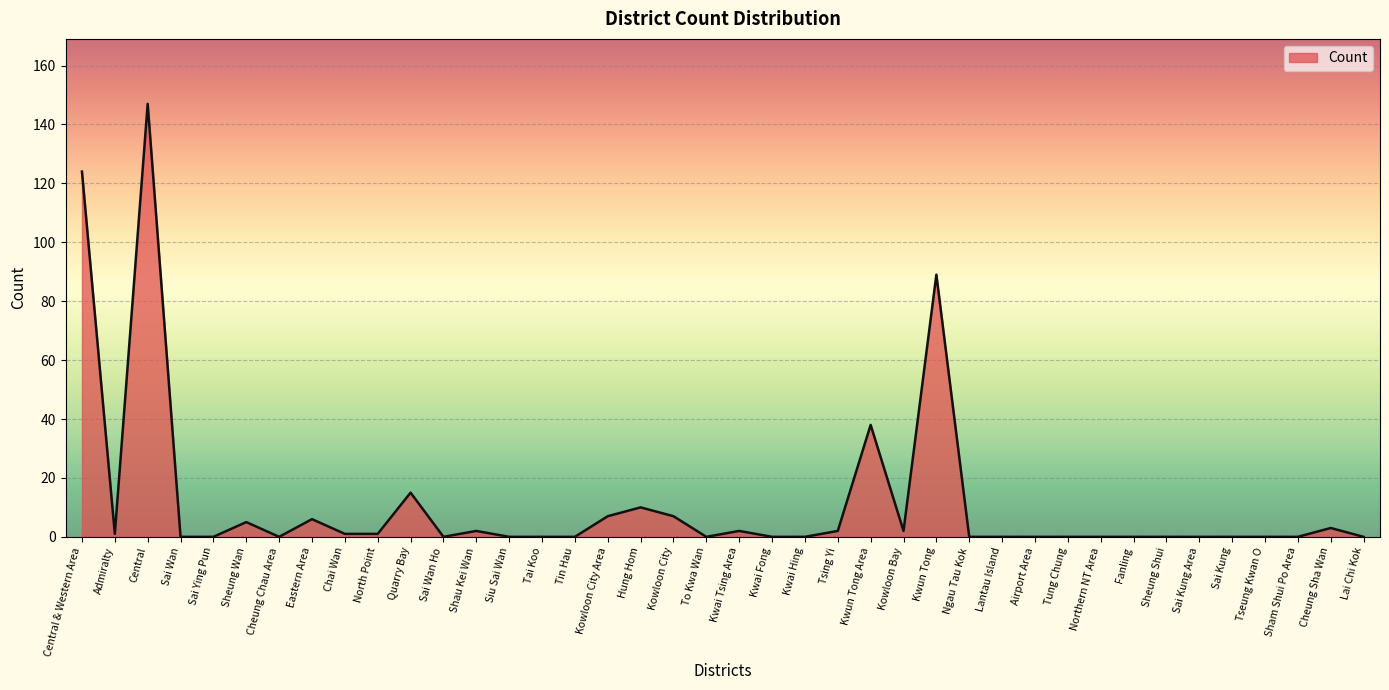

What is the difference between the second highest and second lowest values?

124